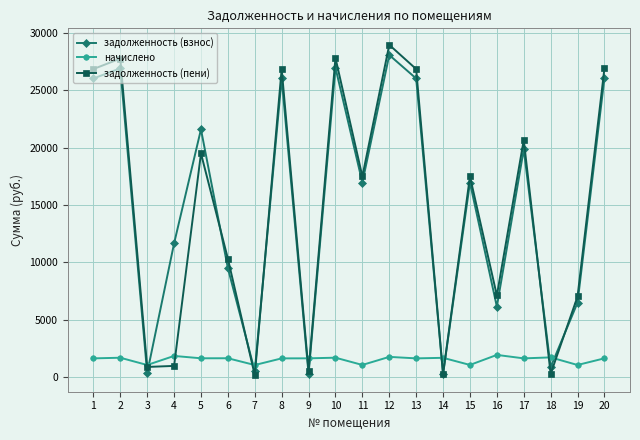

The value of задолженность (пени) at 2 is 27765.6. True or false?

True